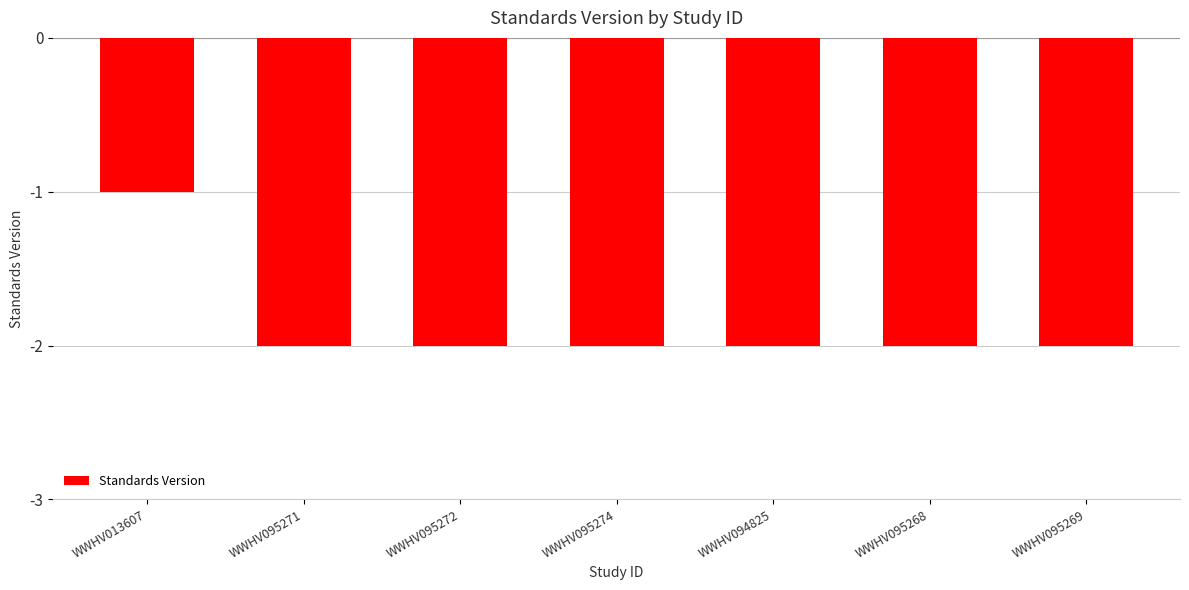

What is the label of the 7th bar from the left?

WWHV095269